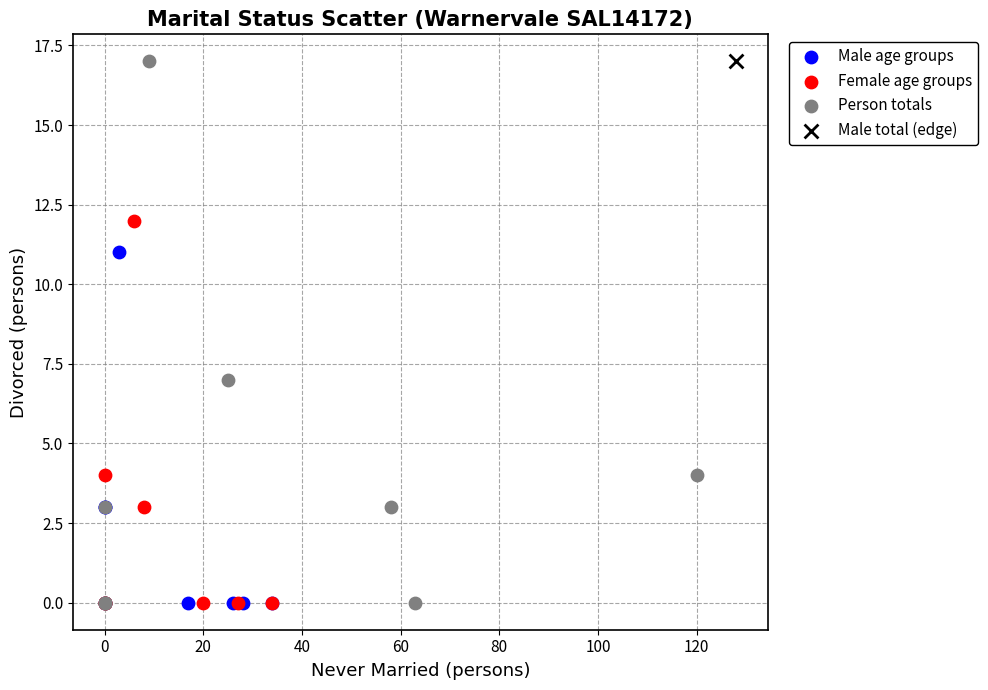

What are all the series names shown in the legend?

Male age groups, Female age groups, Person totals, Male total (edge)